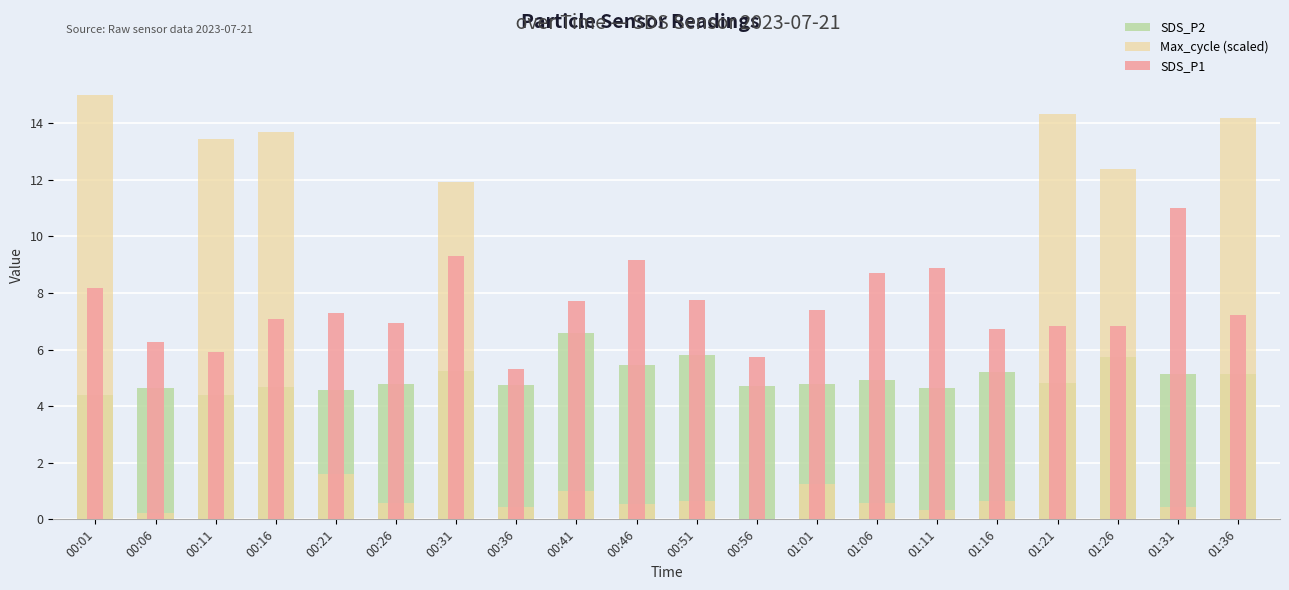

The value of Max_cycle (scaled) at 00:11 is 18.2. True or false?

False